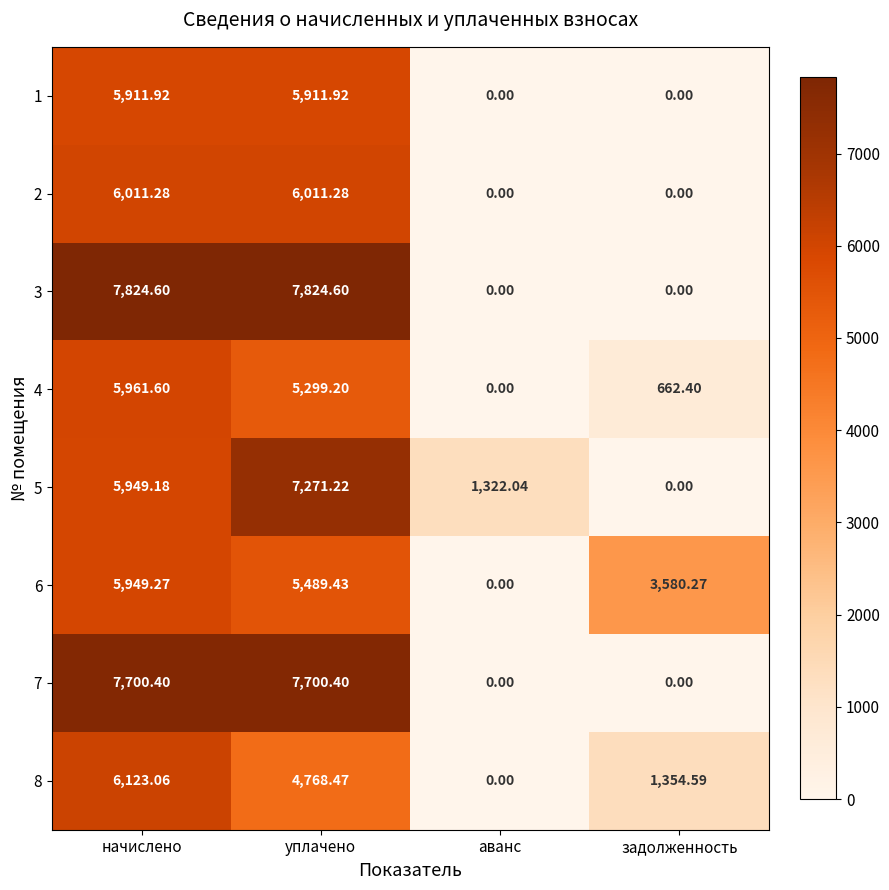

How many data points in 5 are above 5949?

2